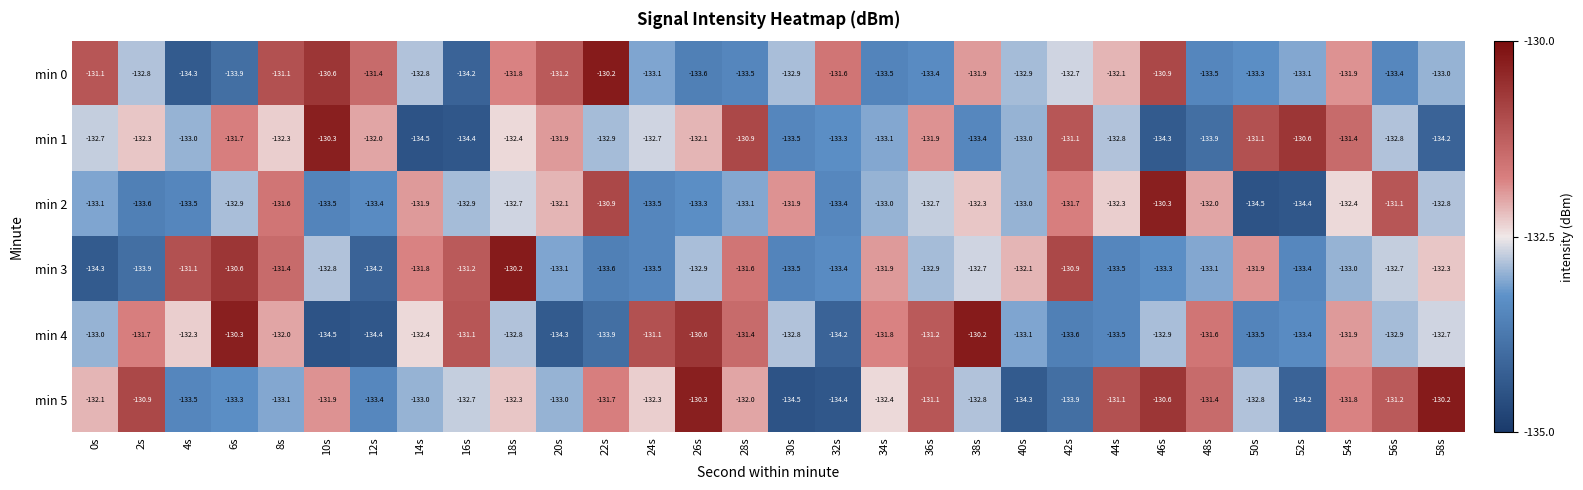

Which series changed the most between 24s and 52s?

min 4